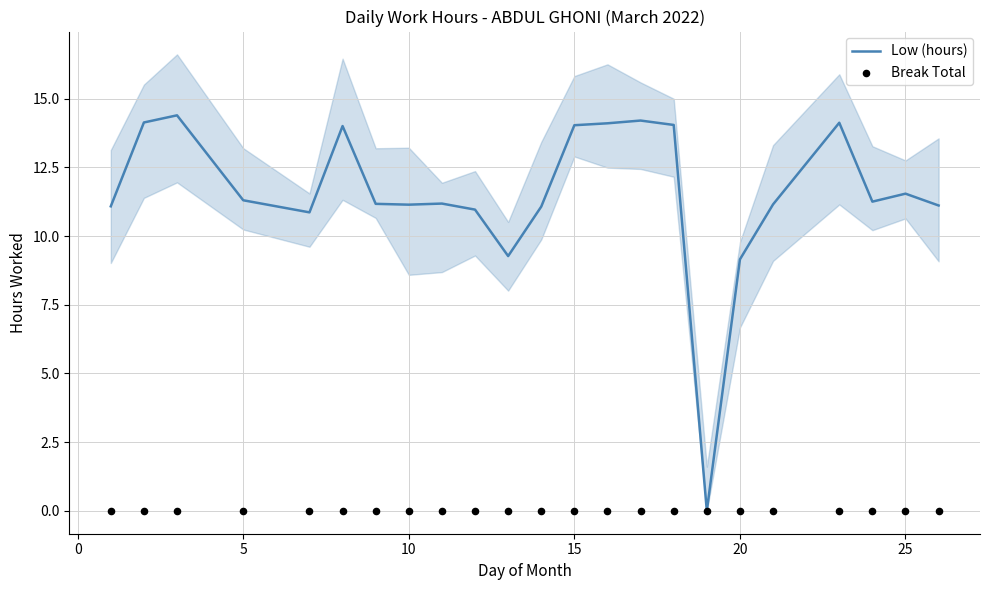

Is the value of Break Total at −5 greater than the value of Low (hours) at 14?

No